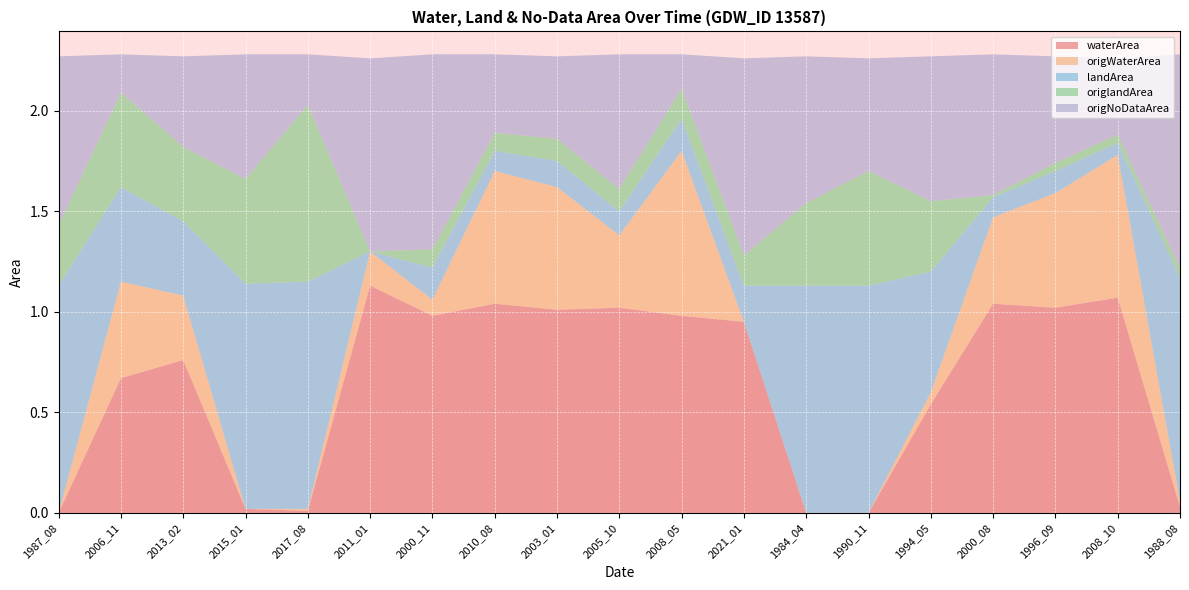

Reading right to left, what are all the values shown in this chart?

waterArea: 0.0	1.1	1.0	1.0	0.5	0.0	0.0	0.9	1.0	1.0	1.0	1.0	1.0	1.1	0.0	0.0	0.8	0.7	0.0
origWaterArea: 0.0	0.7	0.6	0.4	0.1	0.0	0.0	0.0	0.8	0.4	0.6	0.7	0.1	0.2	0.0	0.0	0.3	0.5	0.0
landArea: 1.1	0.1	0.1	0.1	0.6	1.1	1.1	0.2	0.2	0.1	0.1	0.1	0.2	0.0	1.1	1.1	0.4	0.5	1.1
origlandArea: 0.1	0.0	0.0	0.0	0.3	0.6	0.4	0.1	0.1	0.1	0.1	0.1	0.1	0.0	0.9	0.5	0.4	0.5	0.3
origNoDataArea: 1.1	0.4	0.5	0.7	0.7	0.6	0.7	1.0	0.2	0.7	0.4	0.4	1.0	1.0	0.2	0.6	0.5	0.2	0.8